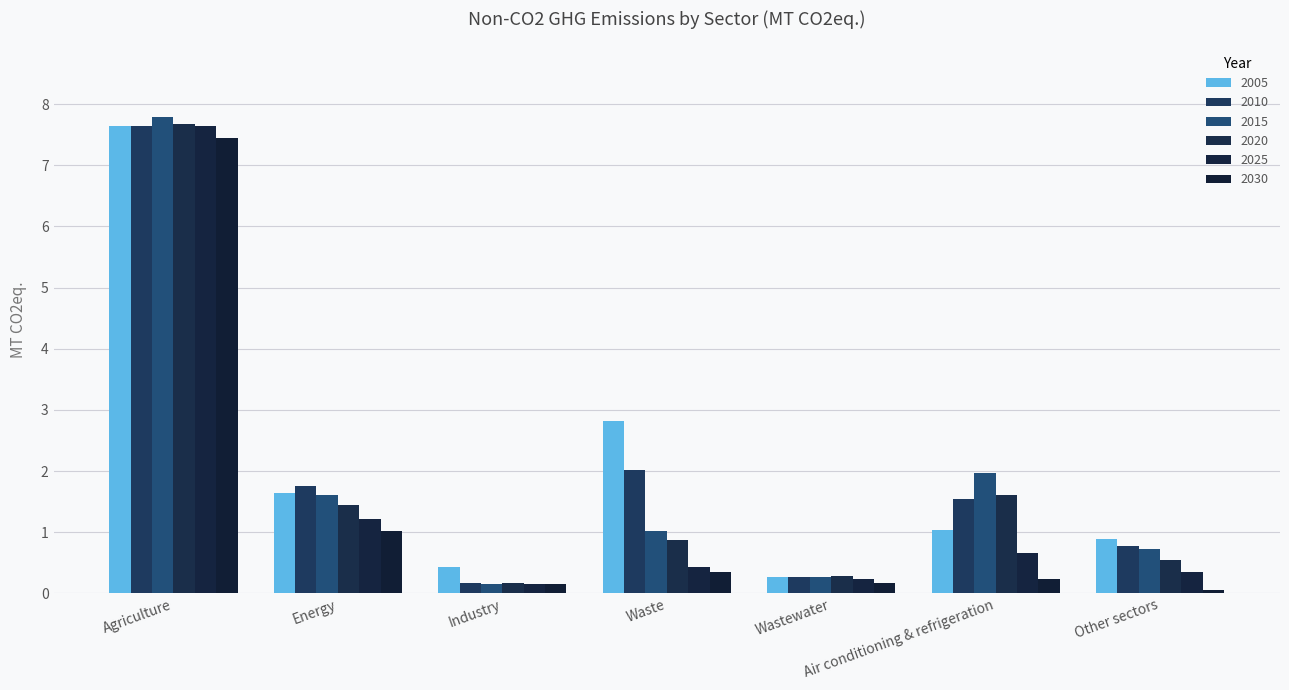

Read the 2025 value at Industry.

0.2